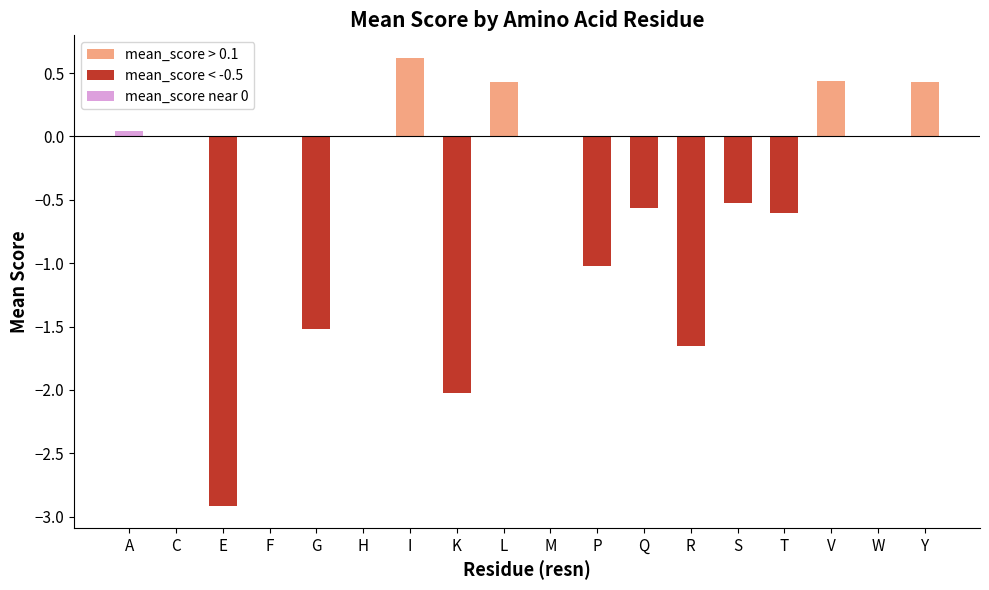

The chart shows a value of -0.6 at Q. True or false?

True